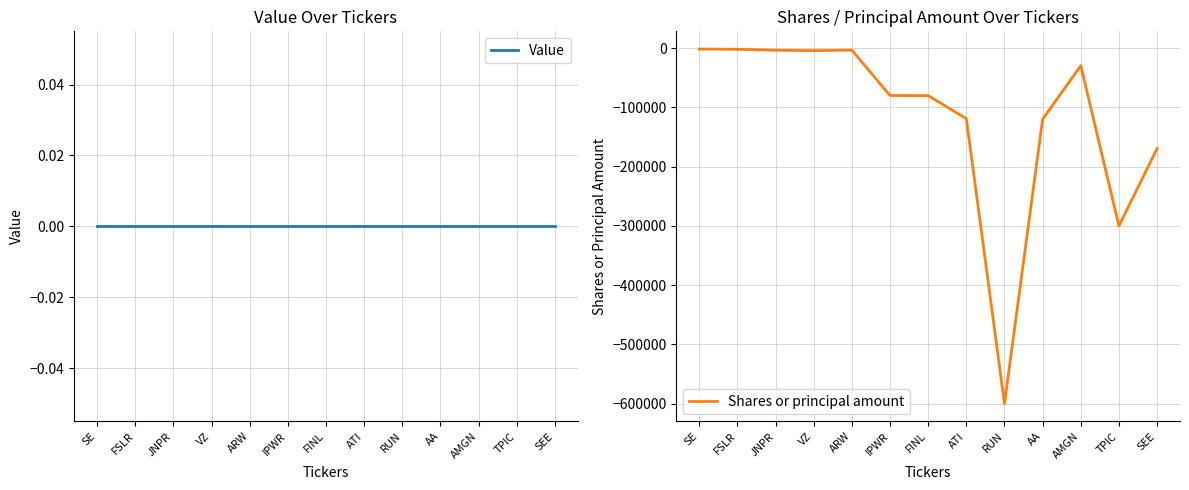

Reading right to left, transcribe all the data shown in this chart.

Value: 0	0	0	0	0	0	0	0	0	0	0	0	0
Shares or principal amount: -169491	-300000	-29556	-120000	-600000	-119000	-80174	-80000	-3400	-4285	-3500	-2000	-1600